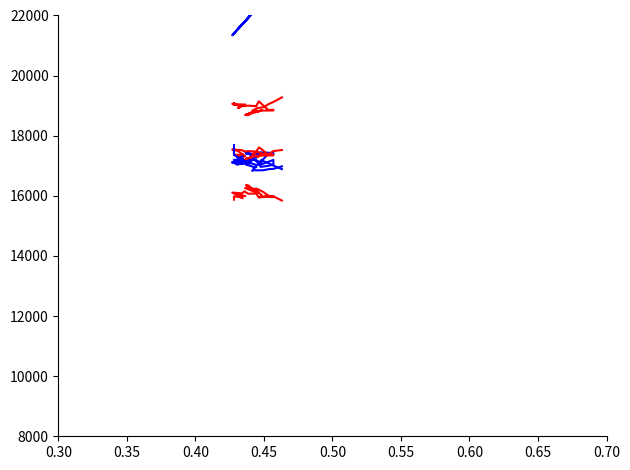

At how many categories does at least one series exceed 17264?

37